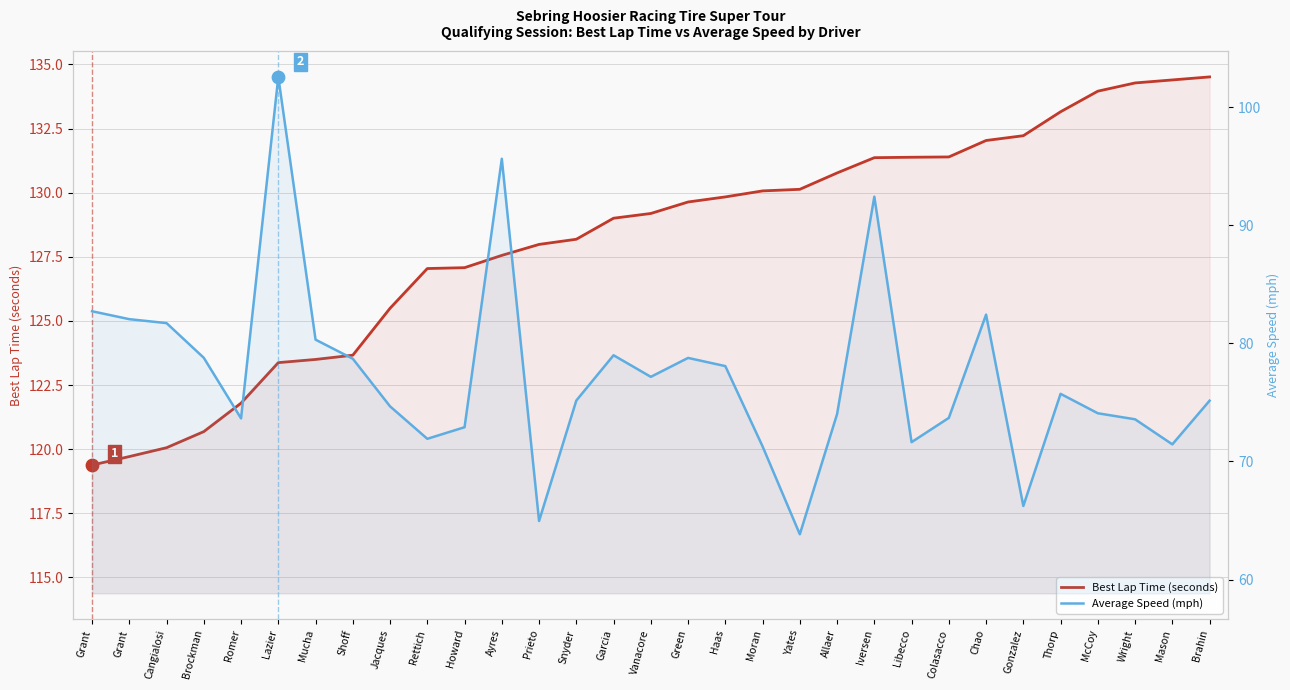

Which series has the widest spread of Y values?

Average Speed (mph)